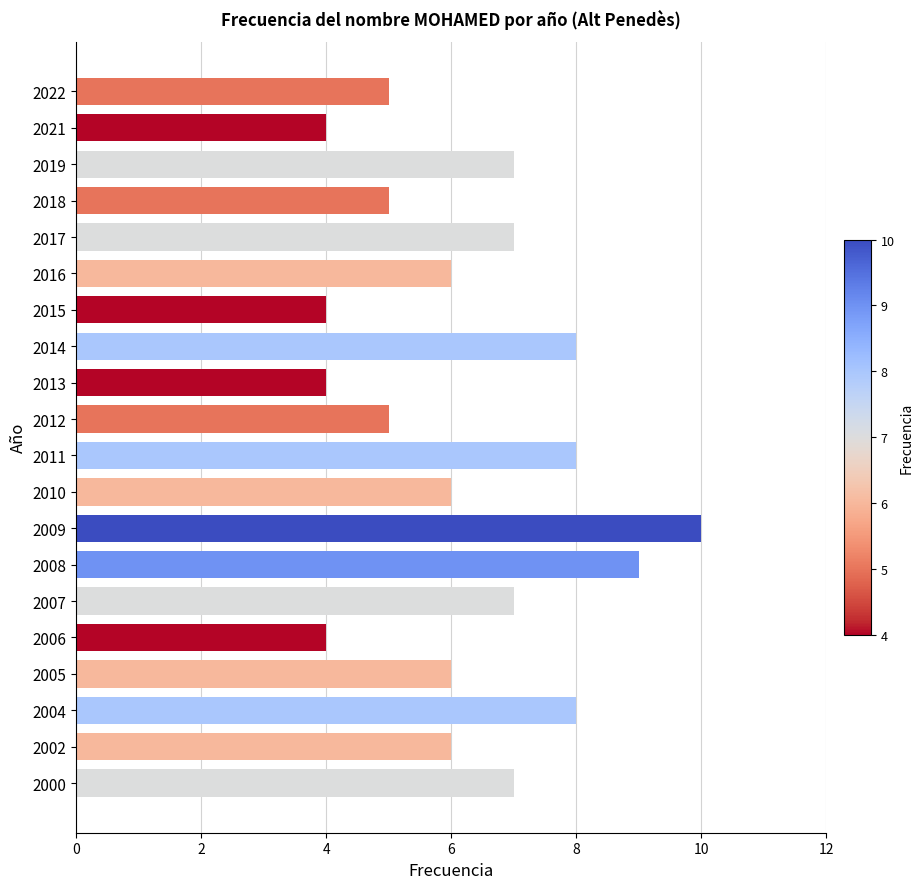

How many bars are there in total?

20